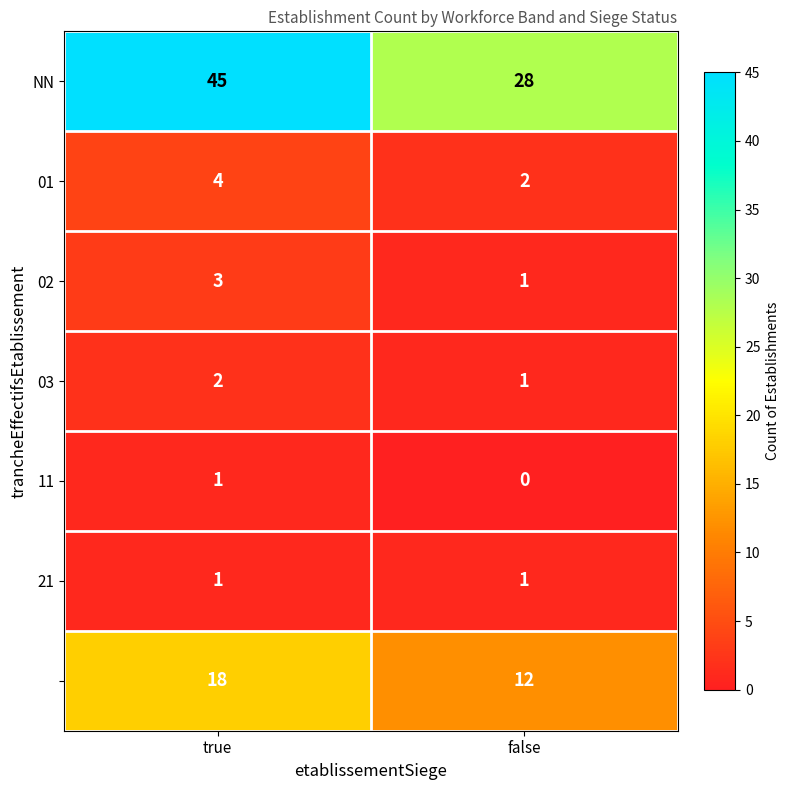

What is the spread (max minus min) of values at true?

44